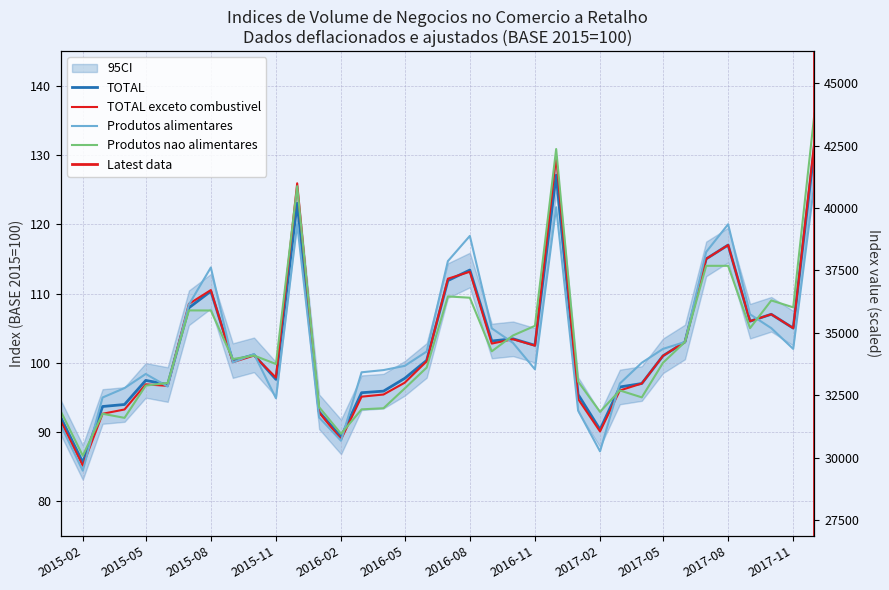

Reading left to right, extract all data points from this chart.

TOTAL: 92.1	85.6	93.7	94.0	97.5	96.8	107.9	110.3	100.3	101.1	97.6	123.0	92.9	89.3	95.7	95.9	97.8	100.3	111.9	113.4	103.1	103.5	102.5	127.1	95.4	90.3	96.5	97.0	101.0	103.0	115.0	117.0	106.0	107.0	105.0	131.0
TOTAL exceto combustivel: 91.5	85.1	92.6	93.2	96.9	96.7	108.5	110.5	100.1	101.0	97.9	125.9	92.8	88.9	95.1	95.4	97.1	100.2	112.1	113.1	102.8	103.4	102.5	129.8	94.8	90.1	96.0	97.0	101.0	103.0	115.0	117.0	106.0	107.0	105.0	132.0
Produtos alimentares: 91.0	84.4	95.0	96.3	98.4	96.6	108.4	113.8	100.0	101.3	94.9	120.0	92.1	88.7	98.6	98.9	99.5	101.6	114.7	118.3	105.0	102.9	99.0	122.5	93.1	87.2	97.0	100.0	102.0	103.0	116.0	120.0	107.0	105.0	102.0	126.0
Produtos nao alimentares: 93.0	86.6	92.6	92.0	96.7	97.1	107.6	107.5	100.5	101.0	99.8	125.5	93.6	89.7	93.3	93.4	96.3	99.3	109.6	109.4	101.7	103.9	105.3	130.9	97.3	92.9	96.0	95.0	100.0	103.0	114.0	114.0	105.0	109.0	108.0	136.0